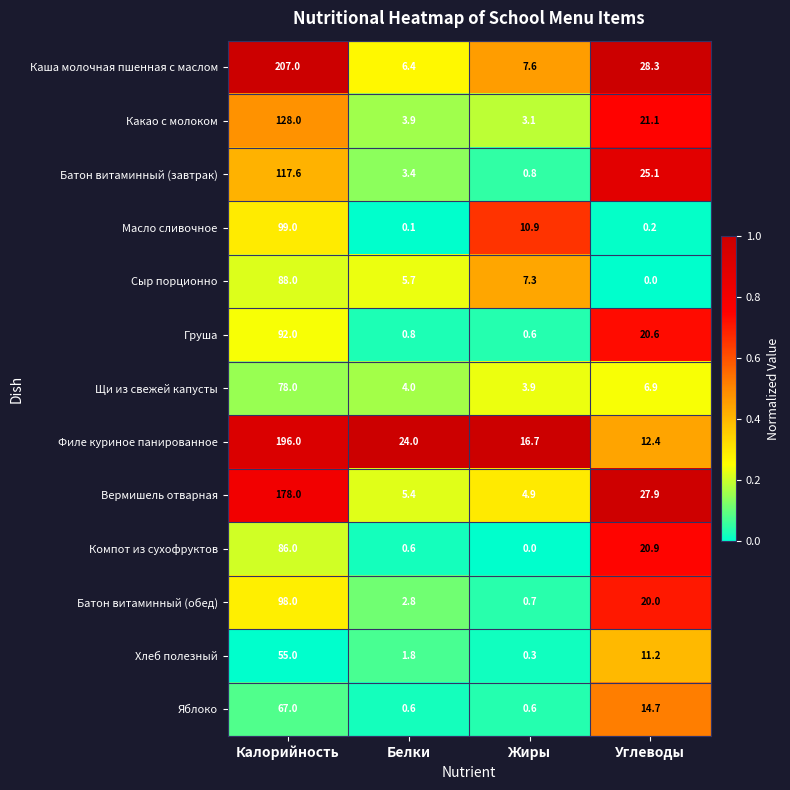

List the labels in order of Груша value, largest first.

Калорийность, Углеводы, Белки, Жиры